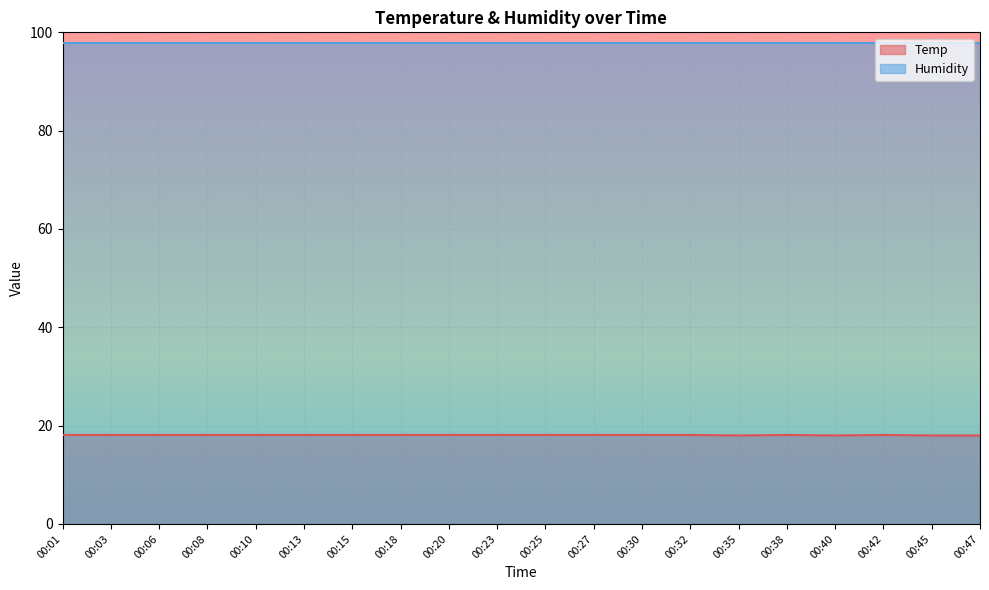

Which series has the largest total across all categories?

Humidity